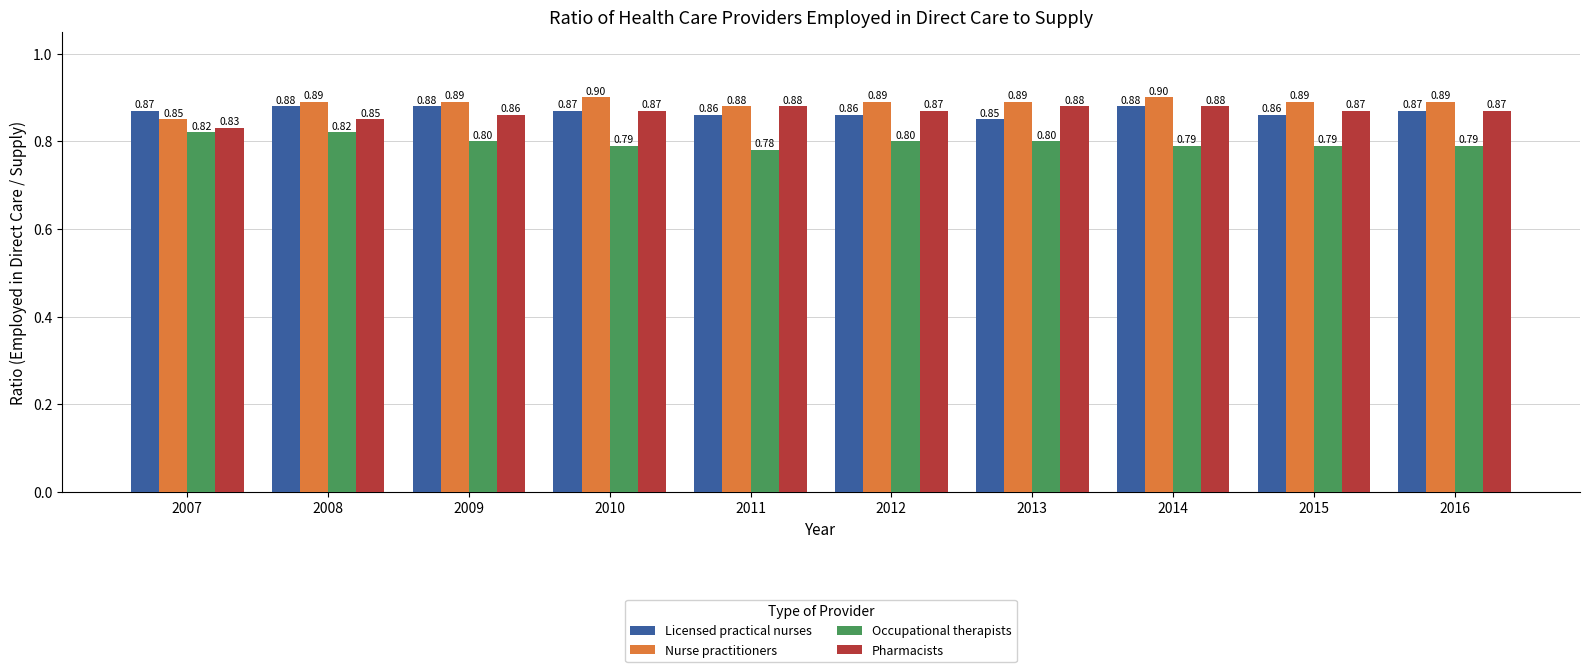

At how many categories does at least one series exceed 0?

10